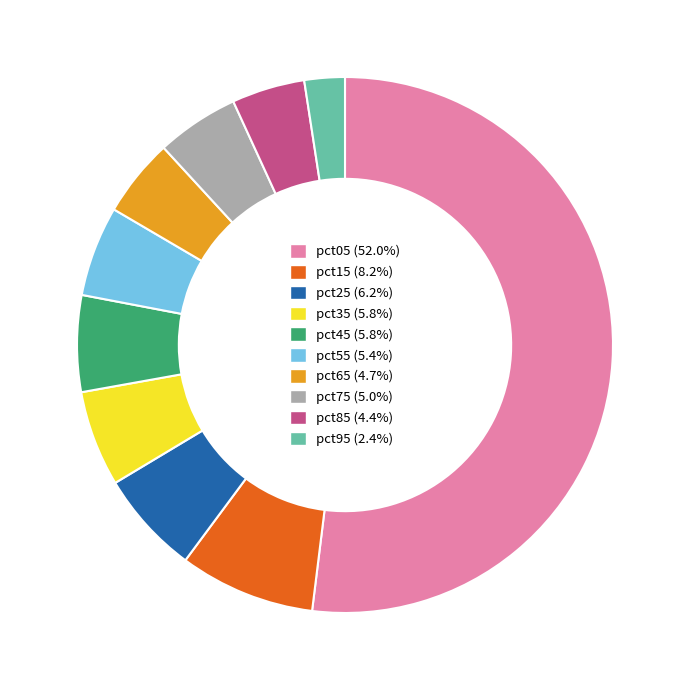

Is the sum of pct25 and pct35 greater than half?

No